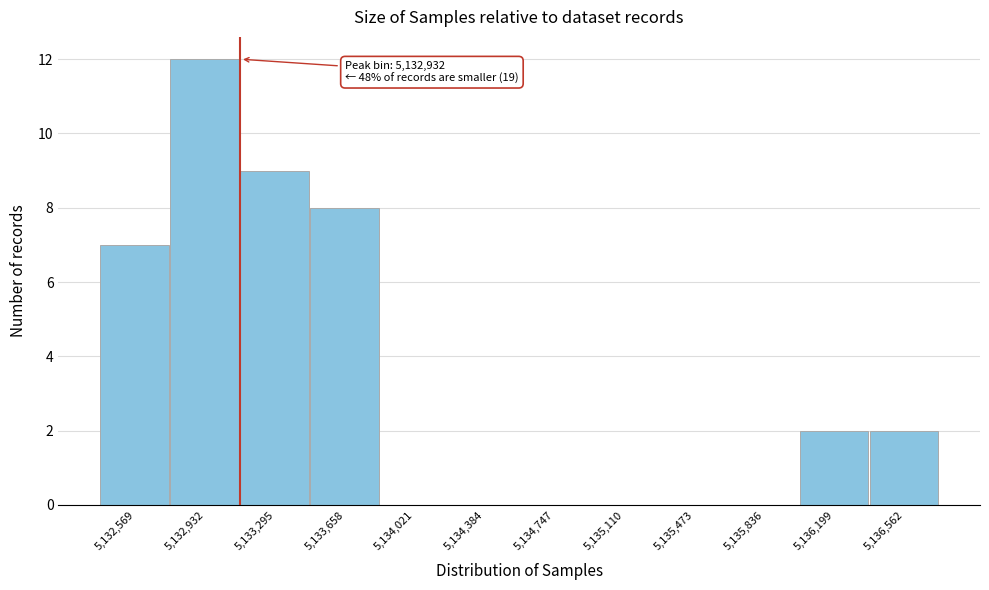

Reading left to right, list all the values displayed in this chart.

5,132,569=7	5,132,932=12	5,133,295=9	5,133,658=8	5,134,021=0	5,134,384=0	5,134,747=0	5,135,110=0	5,135,473=0	5,135,836=0	5,136,199=2	5,136,562=2